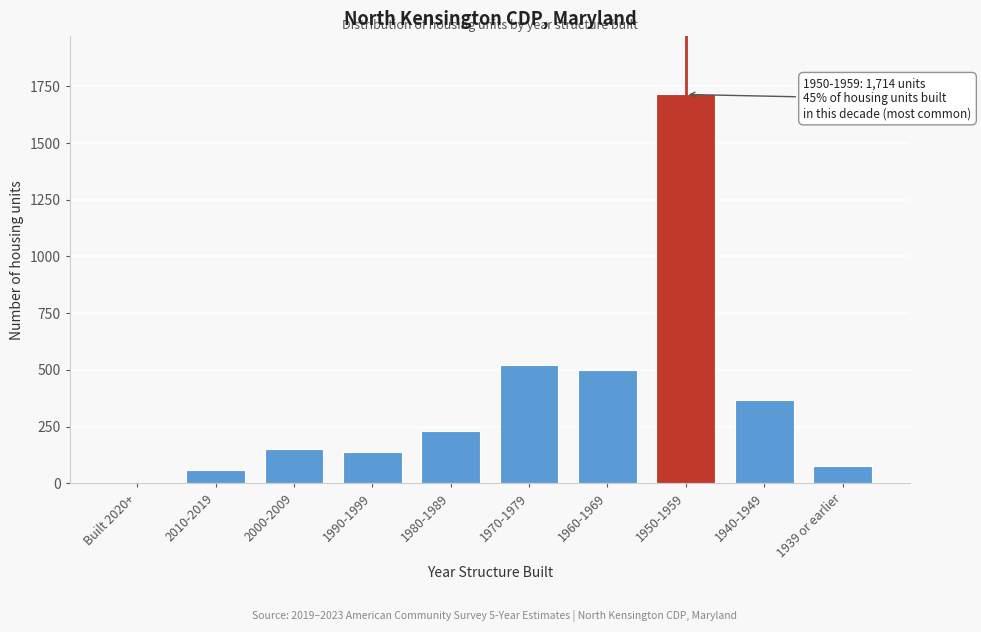

Reading left to right, what are all the values shown in this chart?

Built 2020+=0	2010-2019=58	2000-2009=153	1990-1999=139	1980-1989=233	1970-1979=524	1960-1969=498	1950-1959=1714	1940-1949=366	1939 or earlier=79